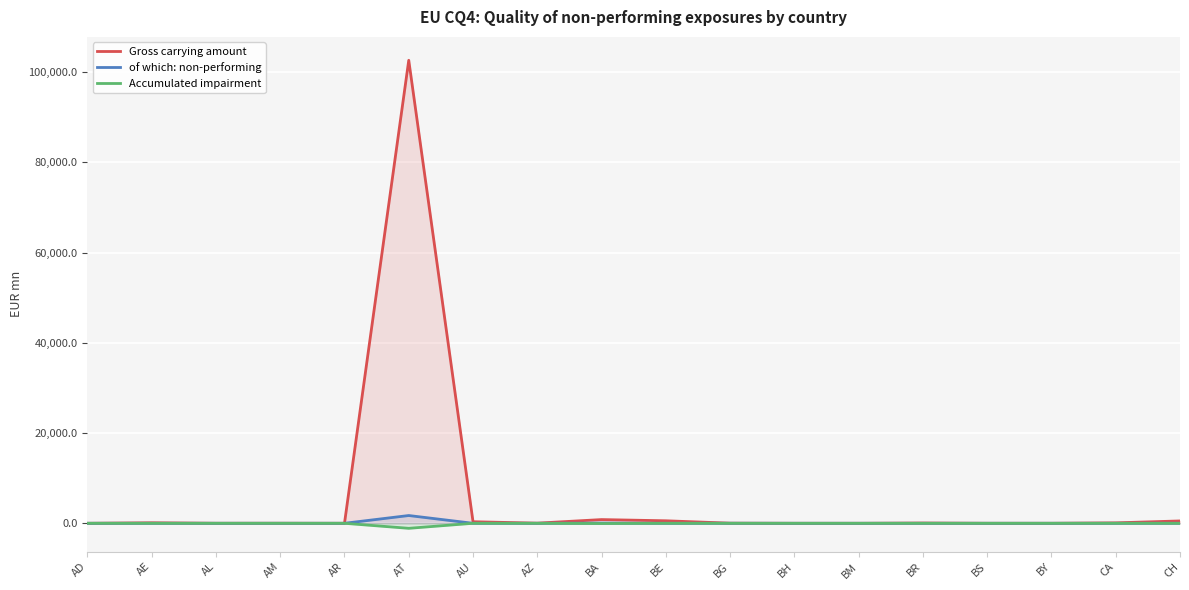

What is the sum of all Gross carrying amount values?

105241.4